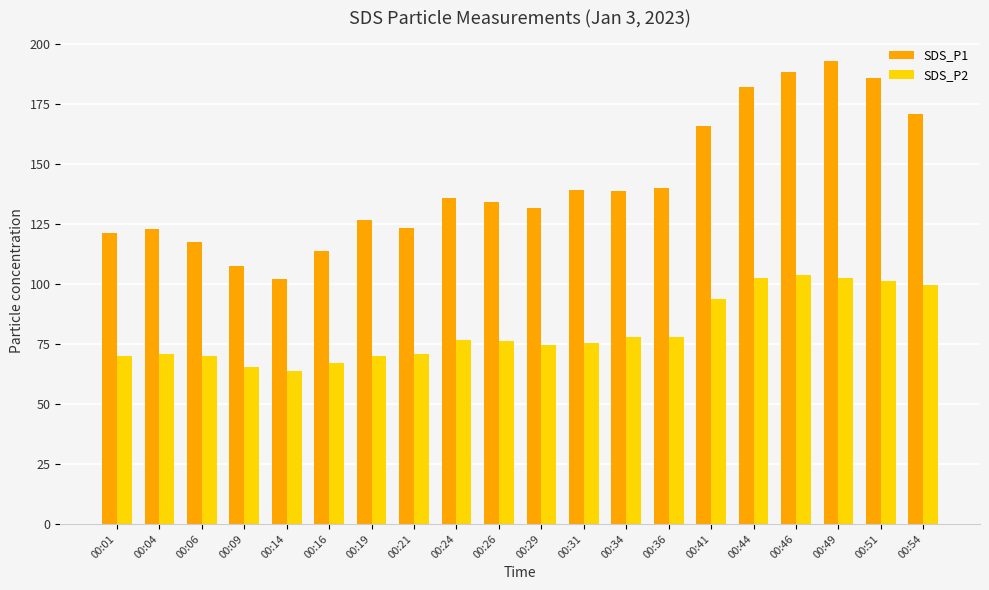

Does the chart contain any negative values?

No